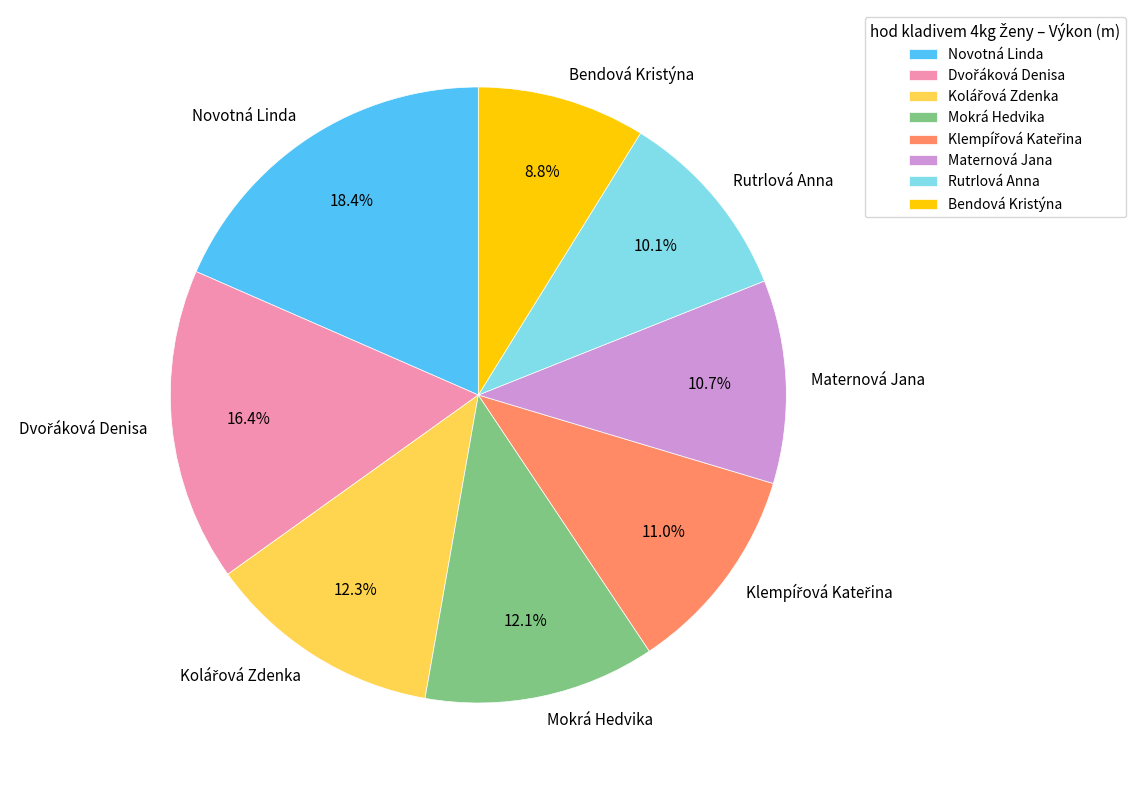

Approximately how many times larger is the value at Mokrá Hedvika compared to Bendová Kristýna?

1.4